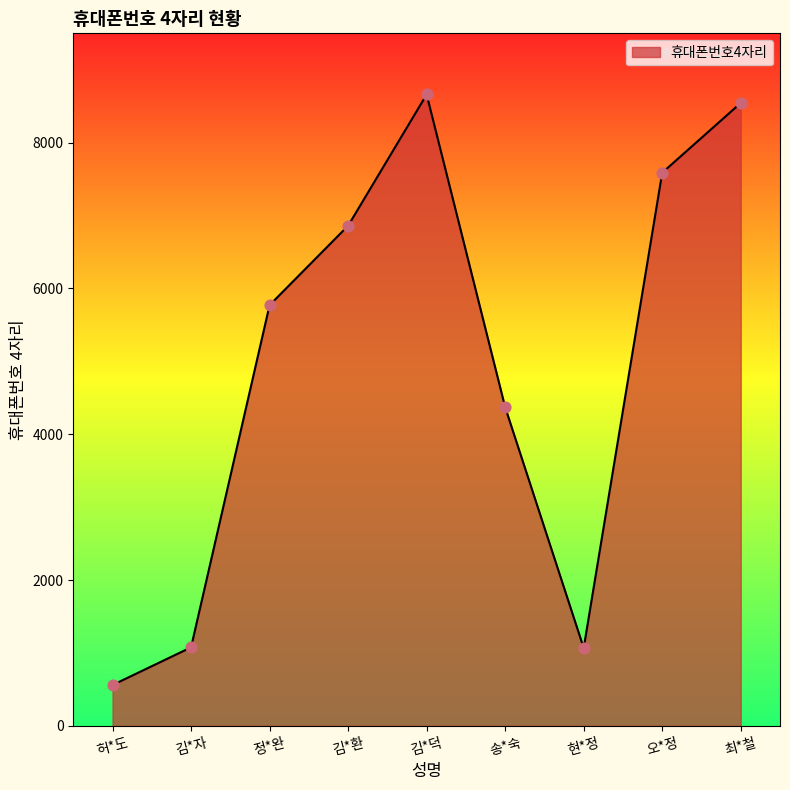

Which has a higher value, 정*완 or 김*환?

김*환